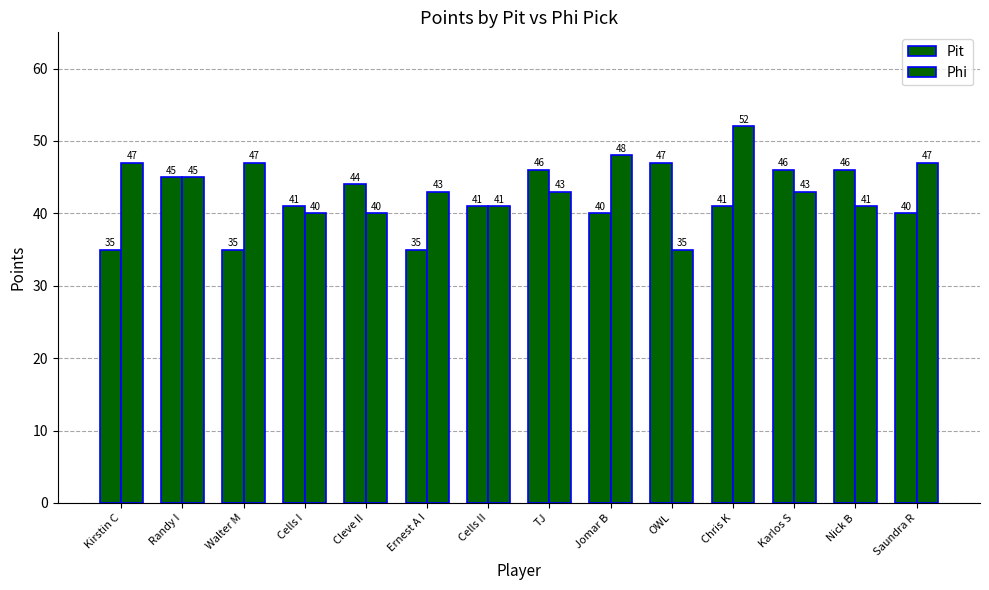

Which category has the lowest value across all series?

Kirstin C